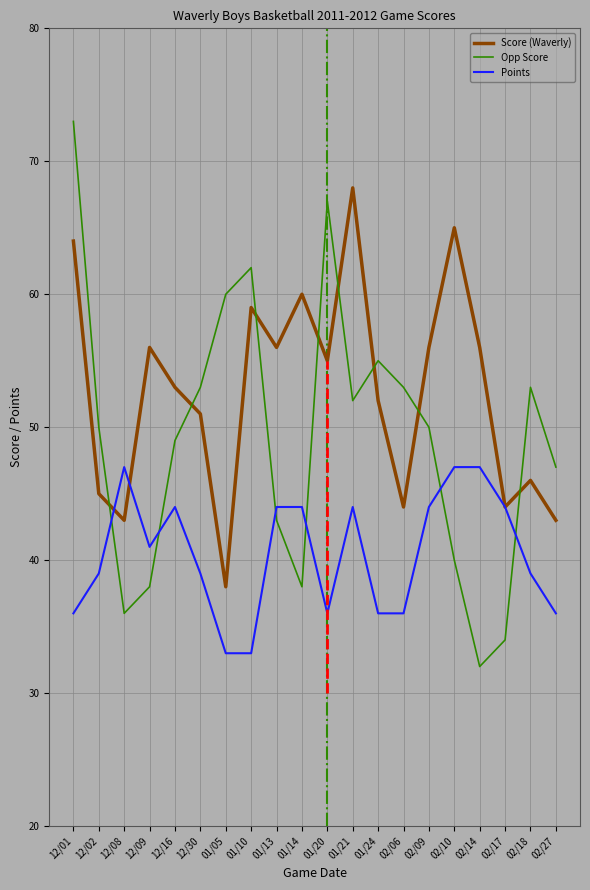

Is the value of Opp Score at 01/05 greater than the value of Points at 12/02?

Yes